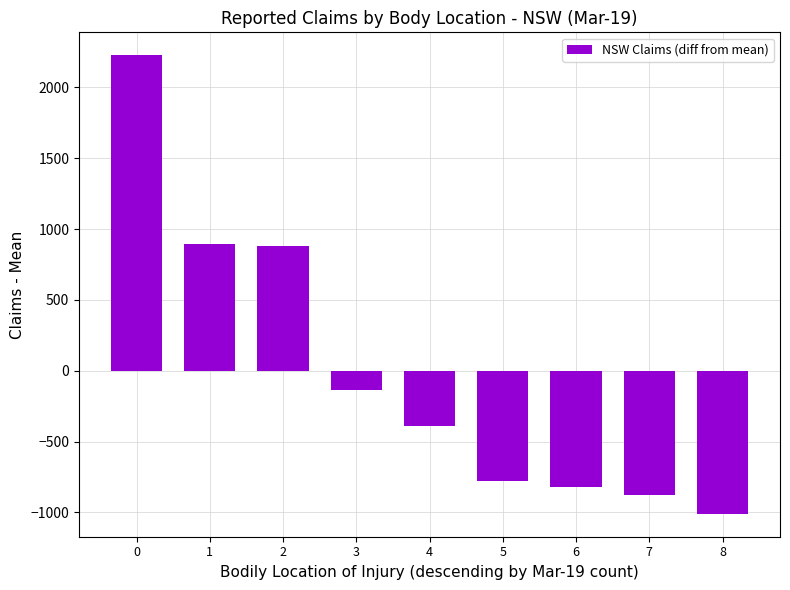

How many values are above zero?

3